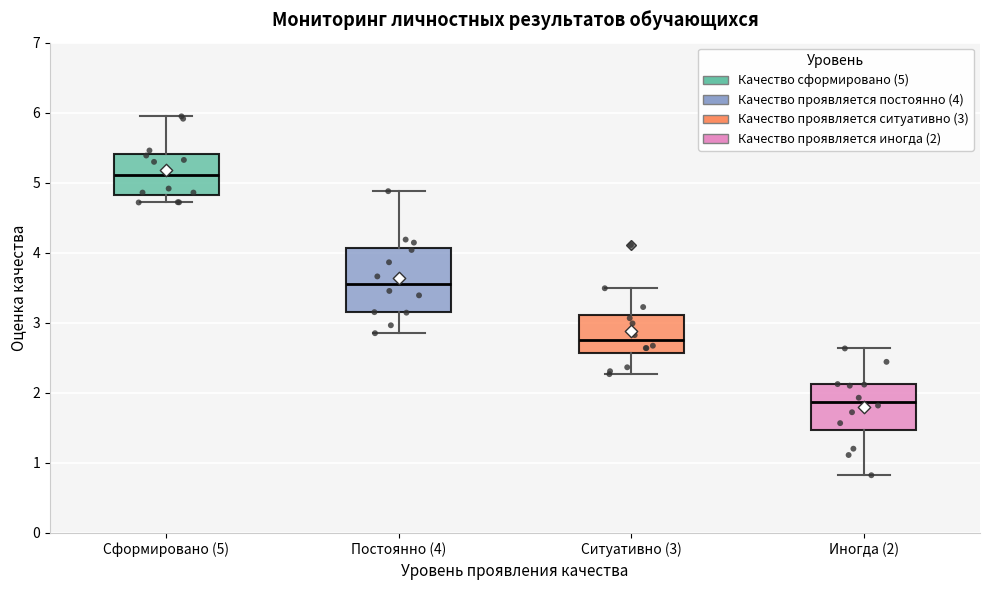

Which box is the tallest, from its lower edge to its upper edge?

Постоянно (4)